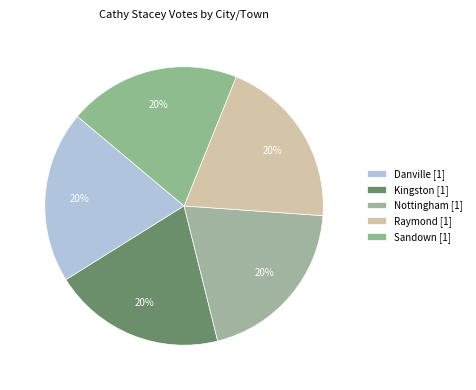

To the nearest percent, what is the difference between the largest and smallest slice percentages?

0%